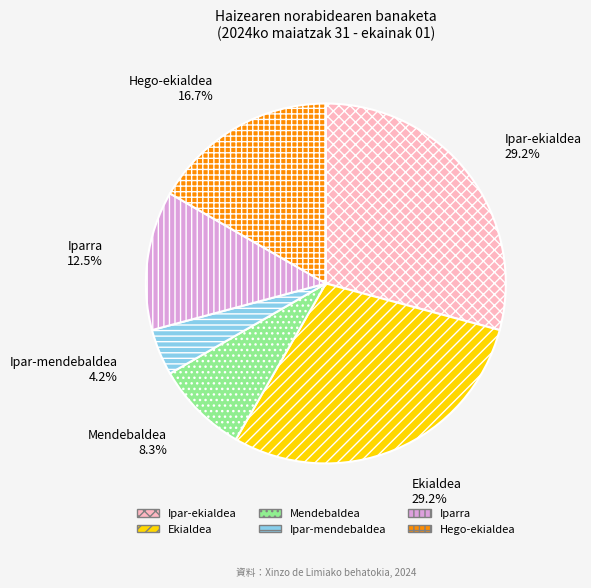

To the nearest percent, what is the average slice percentage?

17%